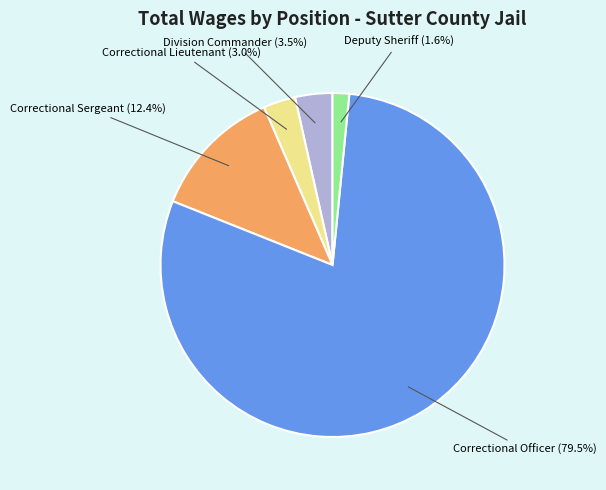

How many segments does this pie chart have?

5